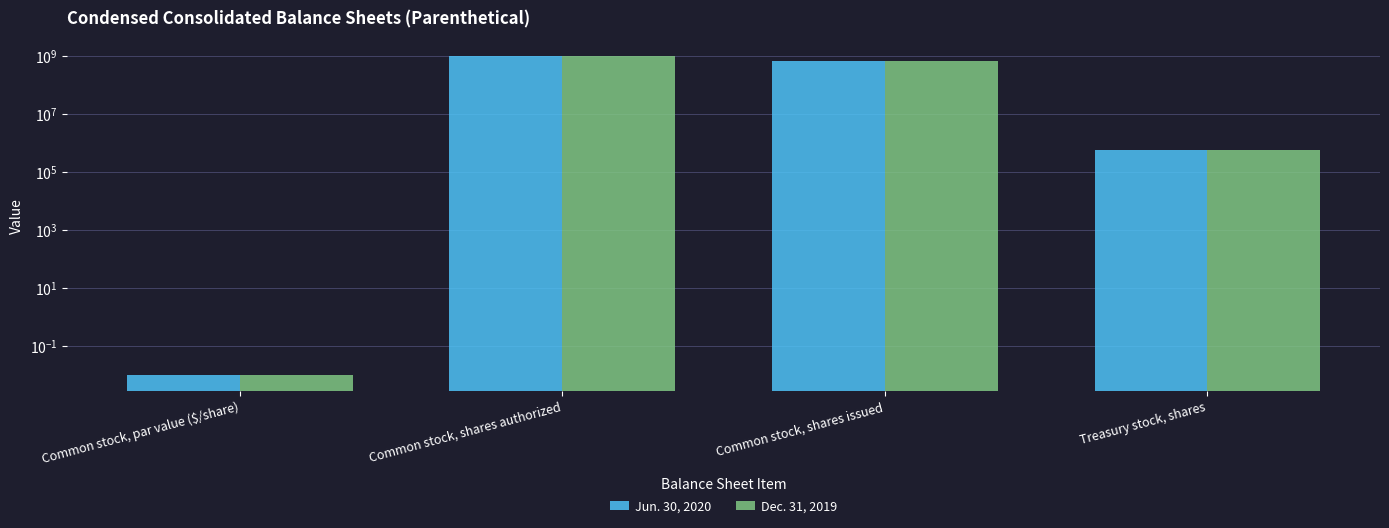

At which category is the sum across all series the highest?

Common stock, shares authorized